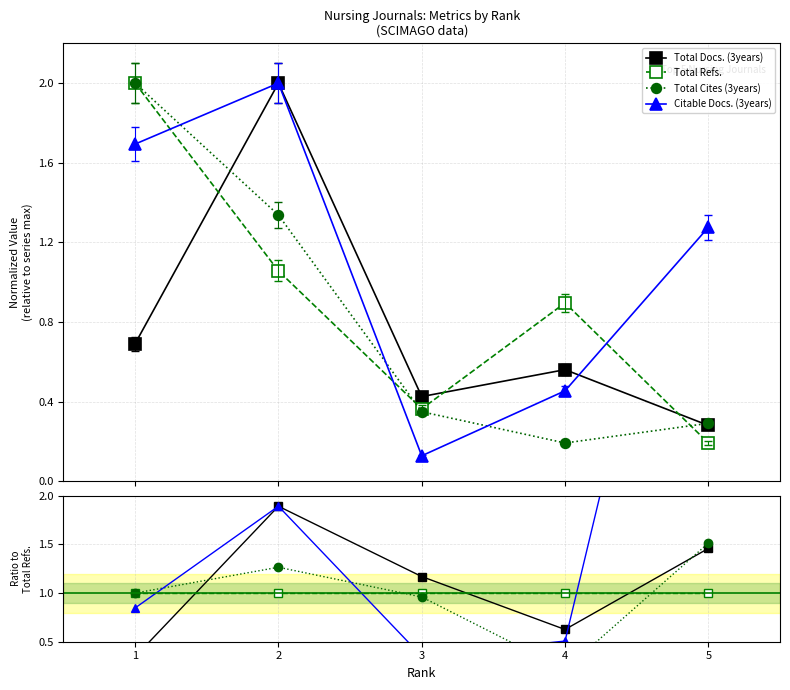

How many interior local peaks does the Citable Docs. (3years) series have?

1